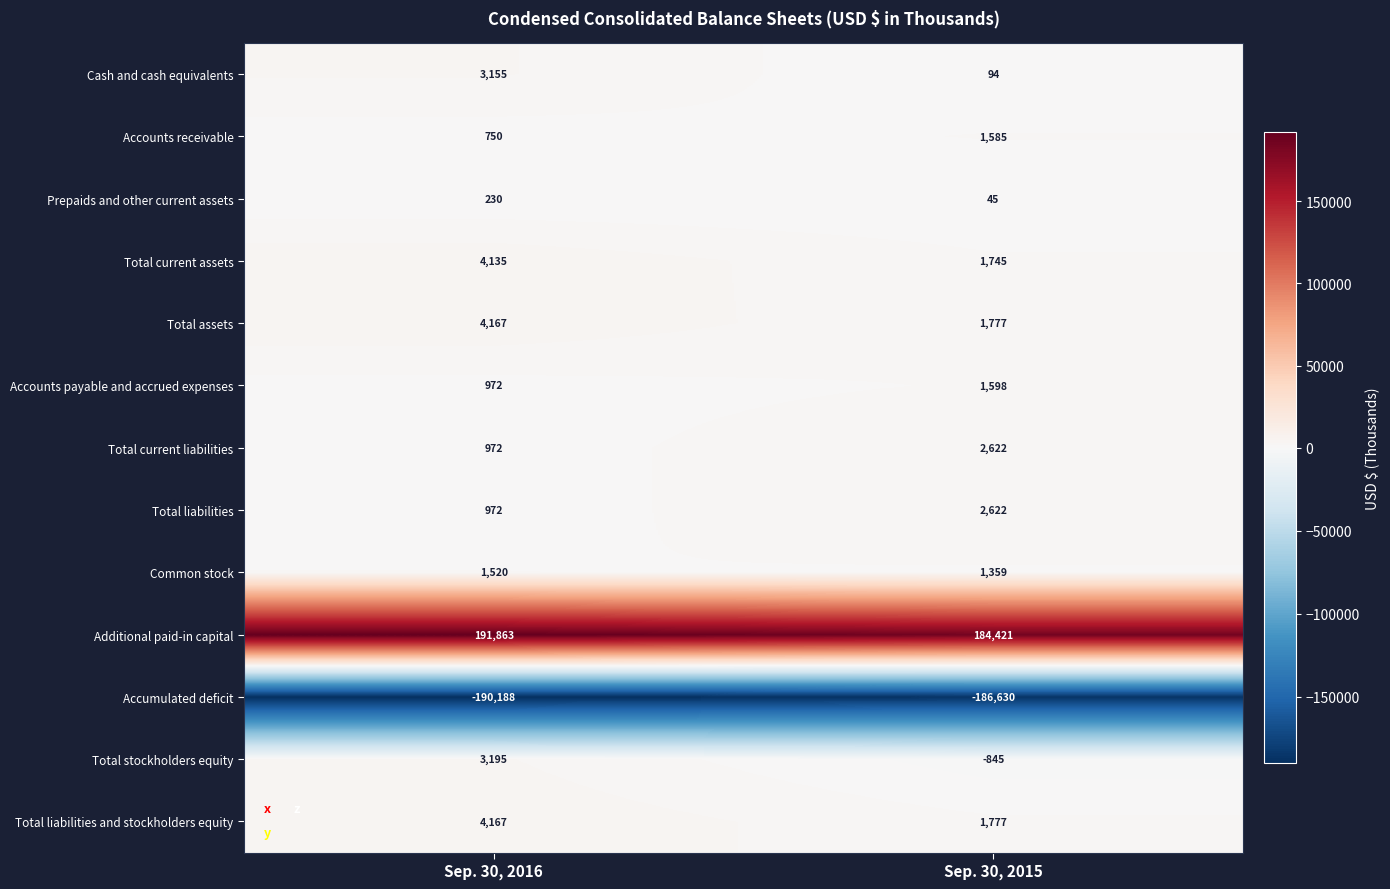

Reading left to right, transcribe all the data shown in this chart.

Cash and cash equivalents: 3155	94
Accounts receivable: 750	1585
Prepaids and other current assets: 230	45
Total current assets: 4135	1745
Total assets: 4167	1777
Accounts payable and accrued expenses: 972	1598
Total current liabilities: 972	2622
Total liabilities: 972	2622
Common stock: 1520	1359
Additional paid-in capital: 191863	184421
Accumulated deficit: -190188	-186630
Total stockholders equity: 3195	-845
Total liabilities and stockholders equity: 4167	1777